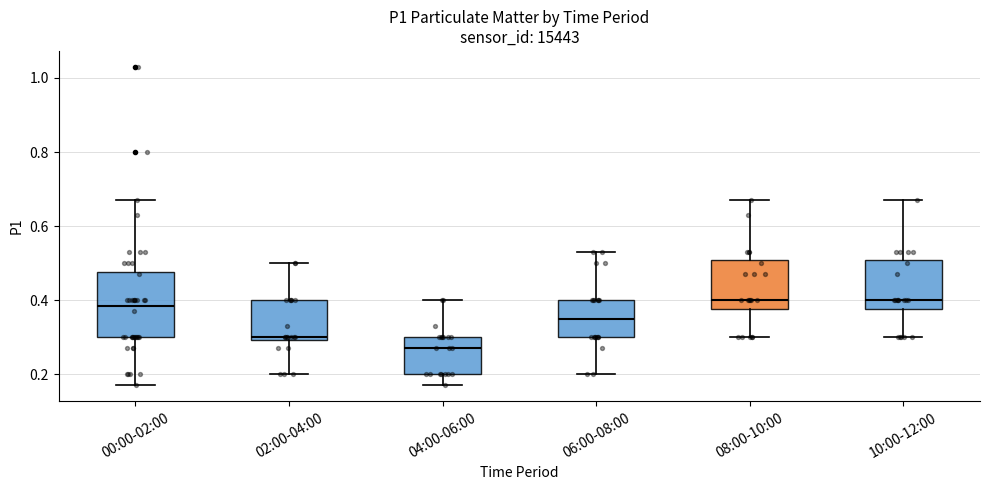

Comparing the boxes themselves (not the whiskers), which one is the tallest?

00:00-02:00